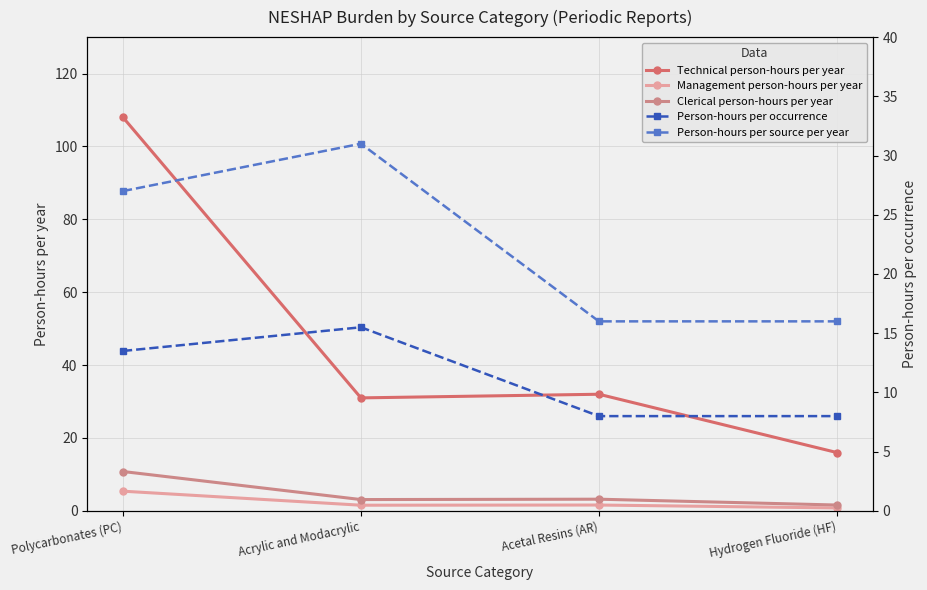

What are all the series names shown in the legend?

Technical person-hours per year, Management person-hours per year, Clerical person-hours per year, Person-hours per occurrence, Person-hours per source per year